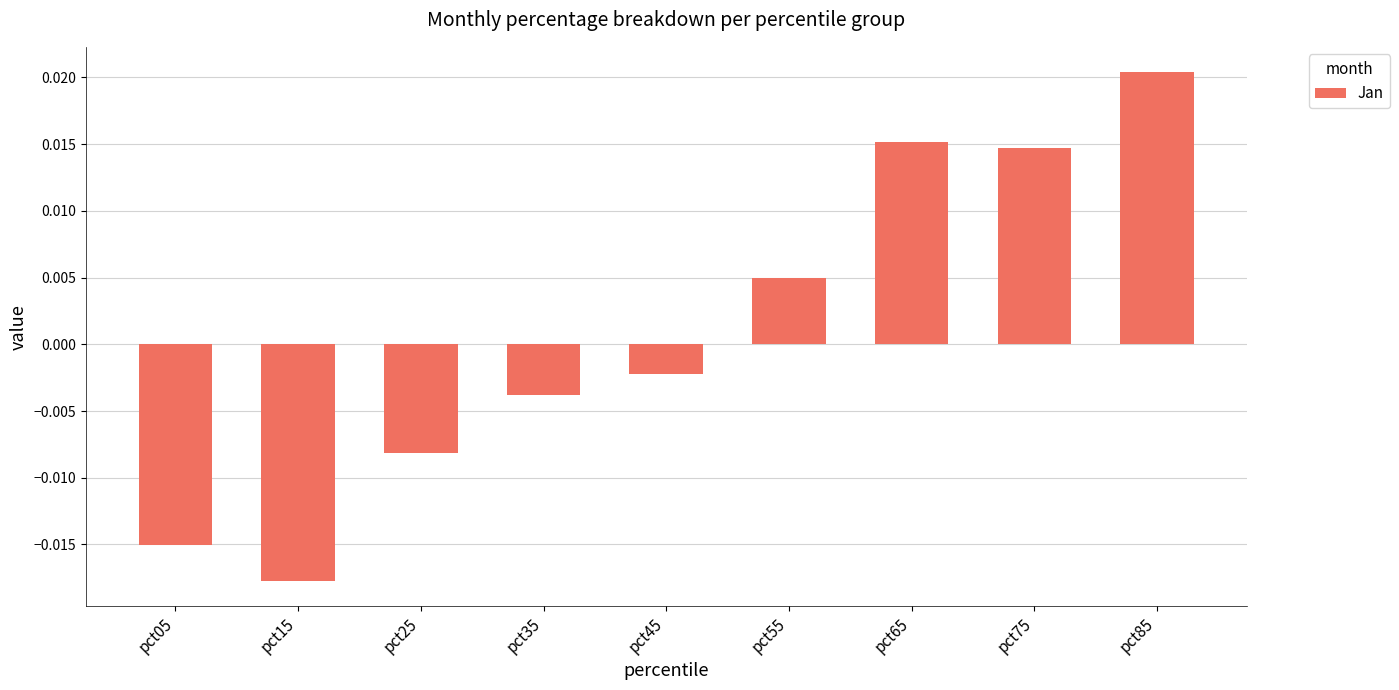

Rank the categories by value from lowest to highest.

pct15, pct05, pct25, pct35, pct45, pct55, pct75, pct65, pct85